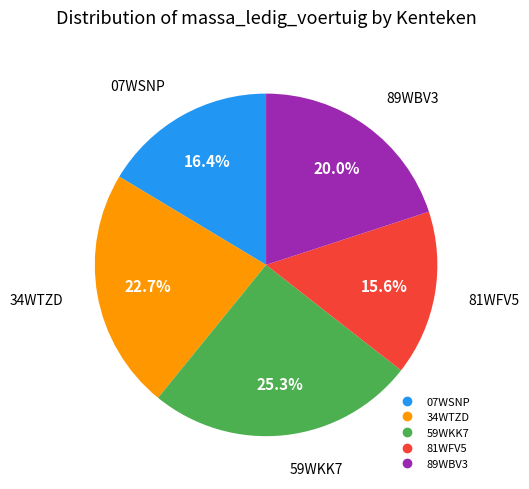

Which has a higher value, 34WTZD or 07WSNP?

34WTZD